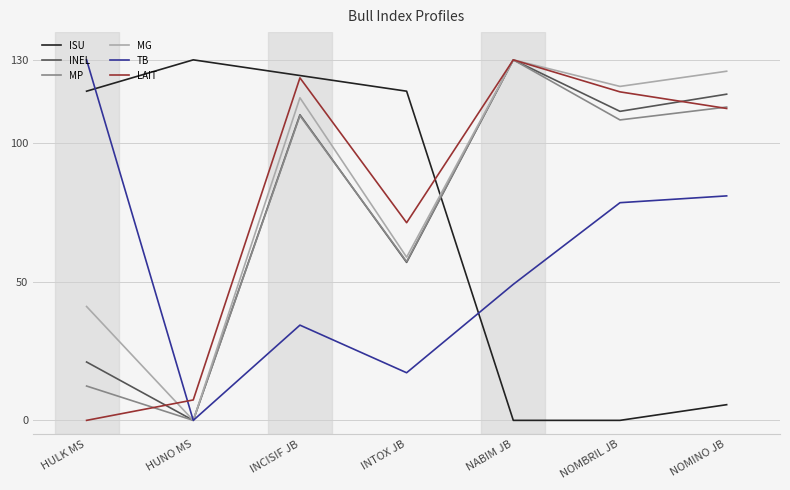

What is the difference between the highest and lowest values at NOMBRIL JB?

120.4